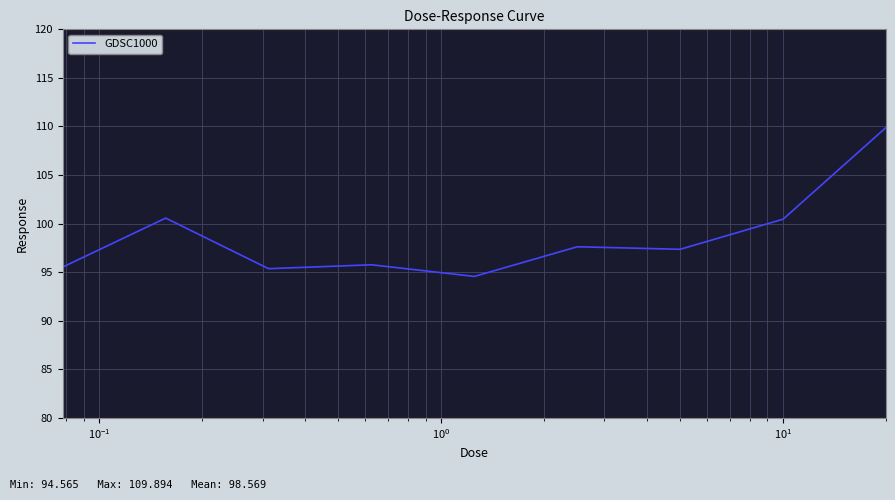

What is the difference between the maximum and minimum values?

15.3